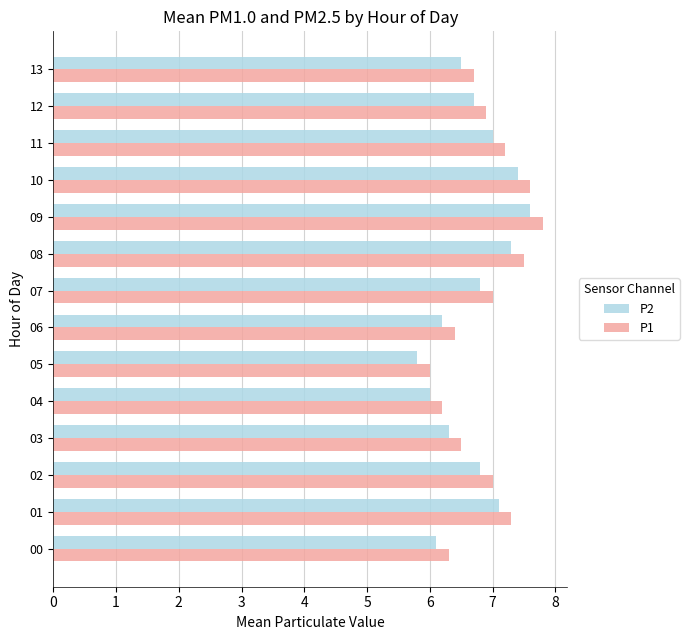

The P1 series shows 7.0 at 02. True or false?

True